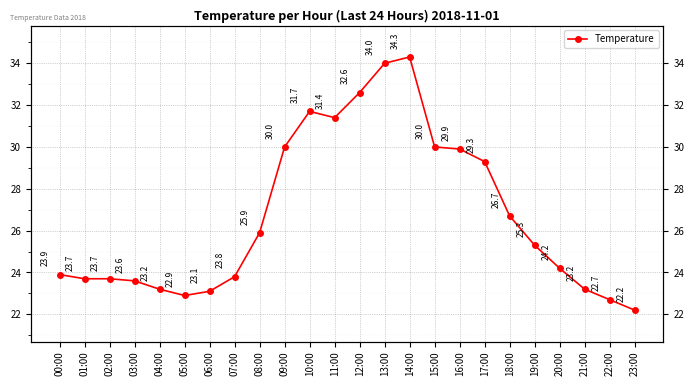

The value at 01:00 is 23.7. True or false?

True